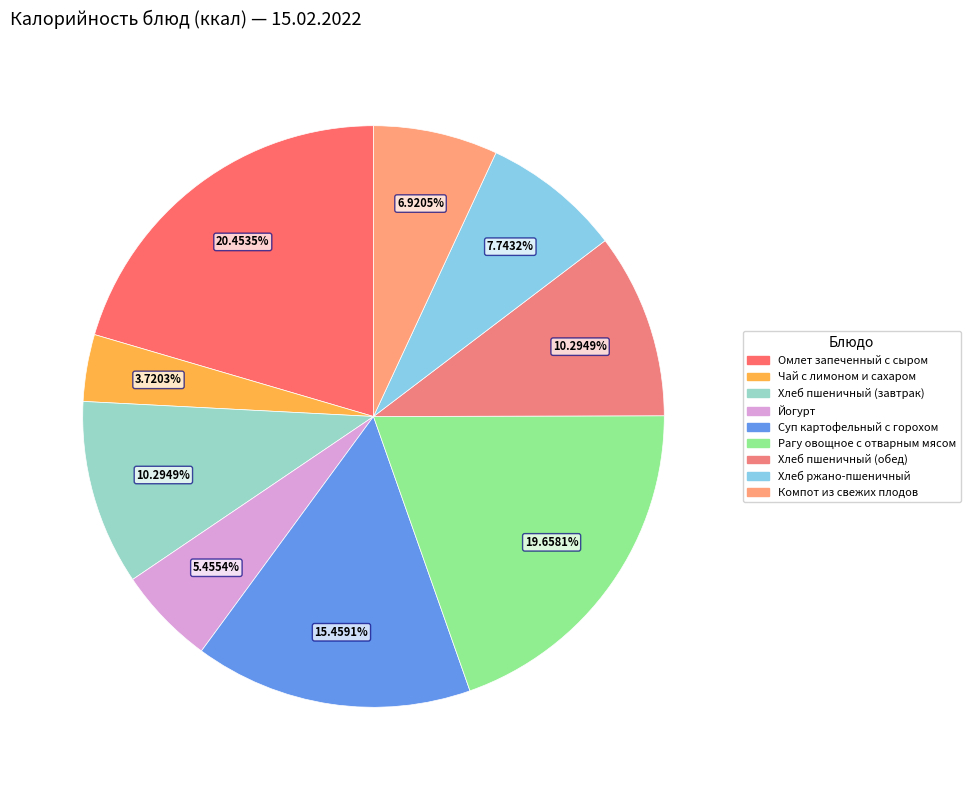

The Хлеб ржано-пшеничный slice represents 1% of the pie. True or false?

False